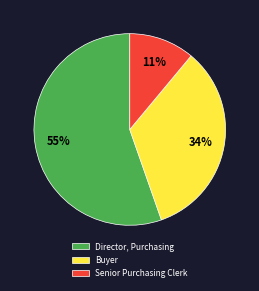

To the nearest percent, what percentage of the pie is Buyer?

34%